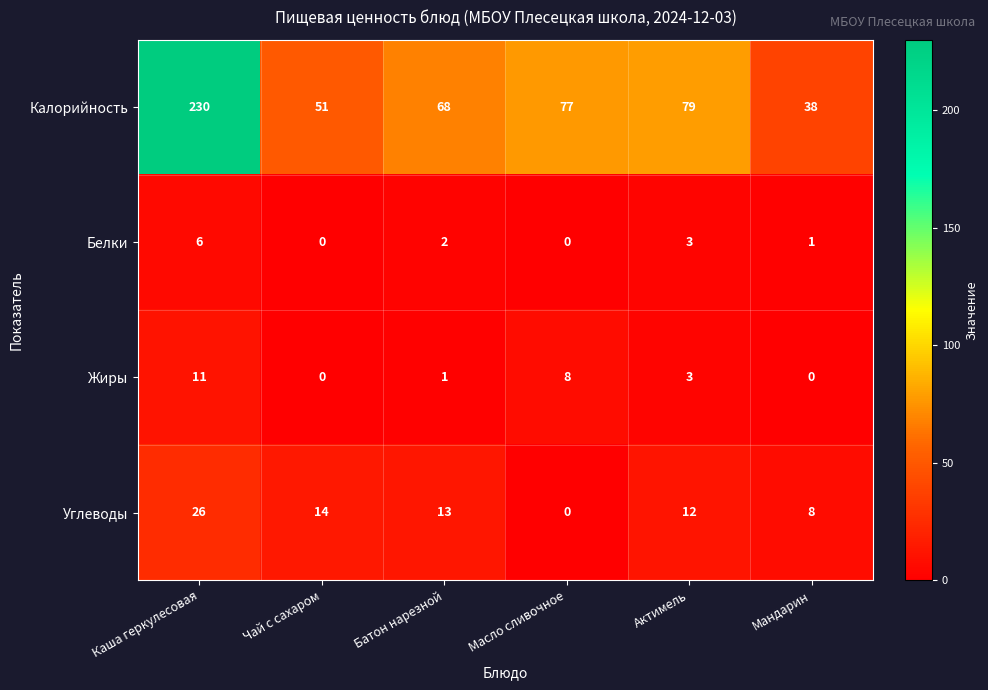

At which category does the chart reach its peak across all series?

Каша геркулесовая